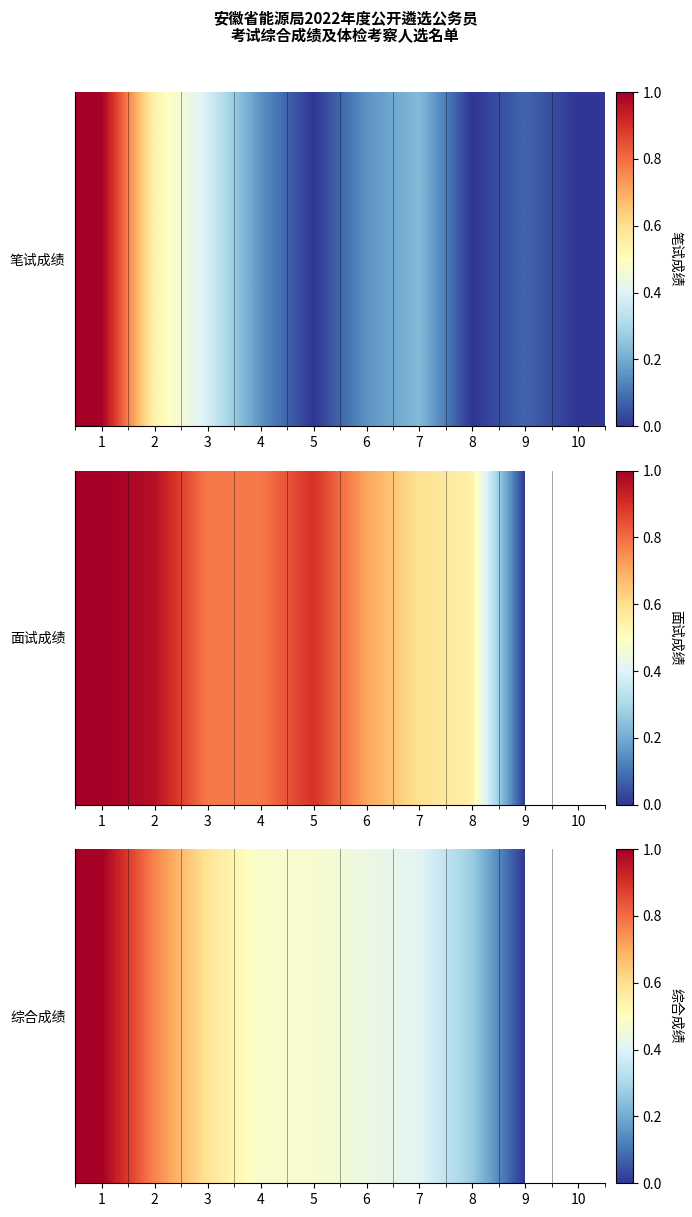

Between 2 and 5, which is larger?

2